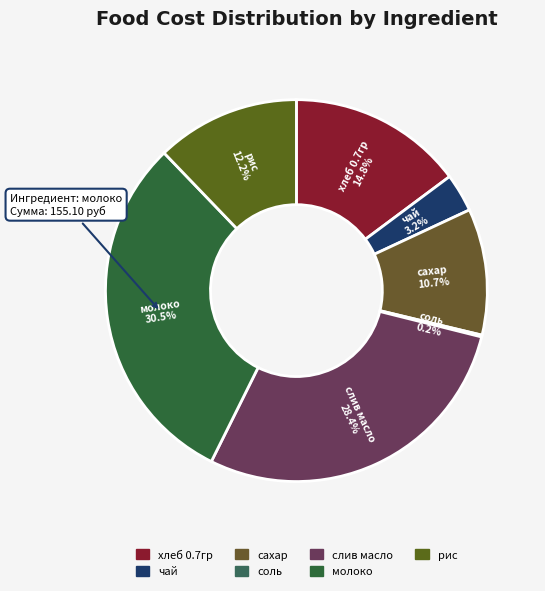

True or false: хлеб 0.7гр accounts for 4% of the total.

False